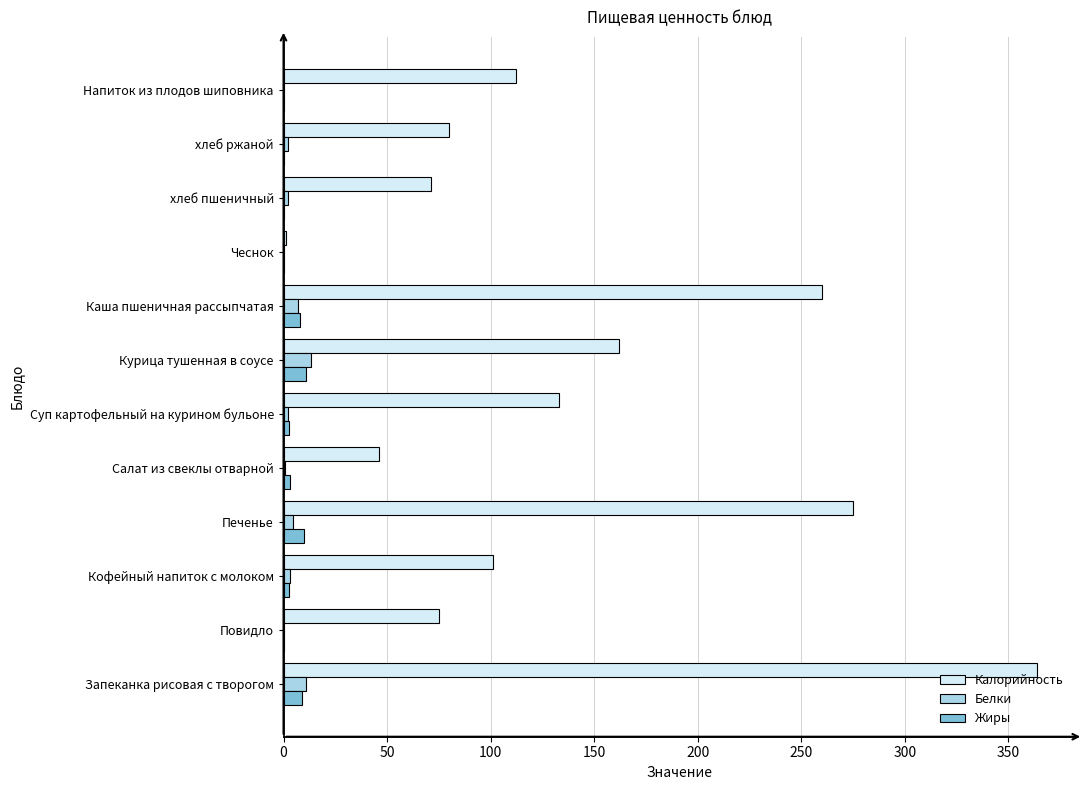

Which series has the largest total across all categories?

Калорийность